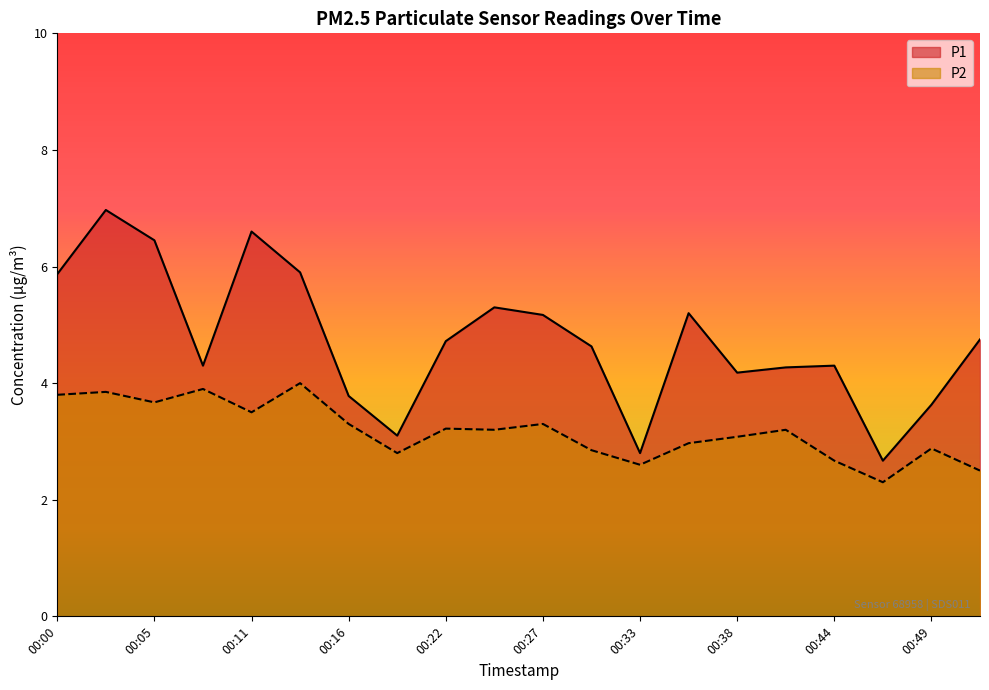

How many lines are shown in the chart?

2